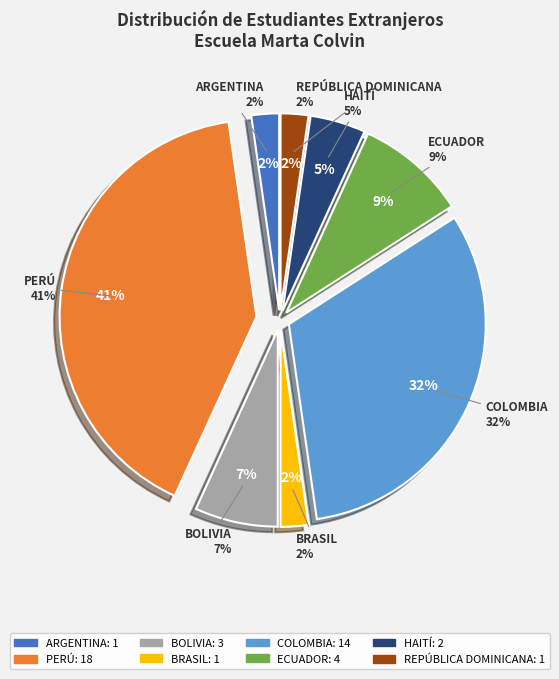

What is the largest slice in the pie chart?

PERÚ